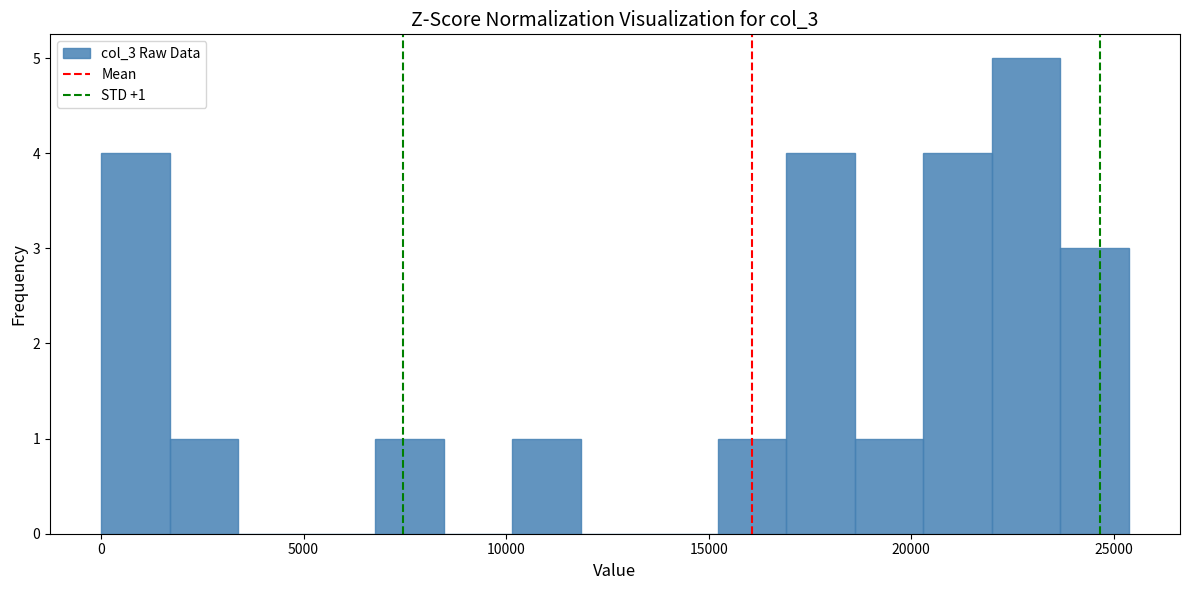

Read against the x-axis, roughly where is the centre of the tallest bar?

23000